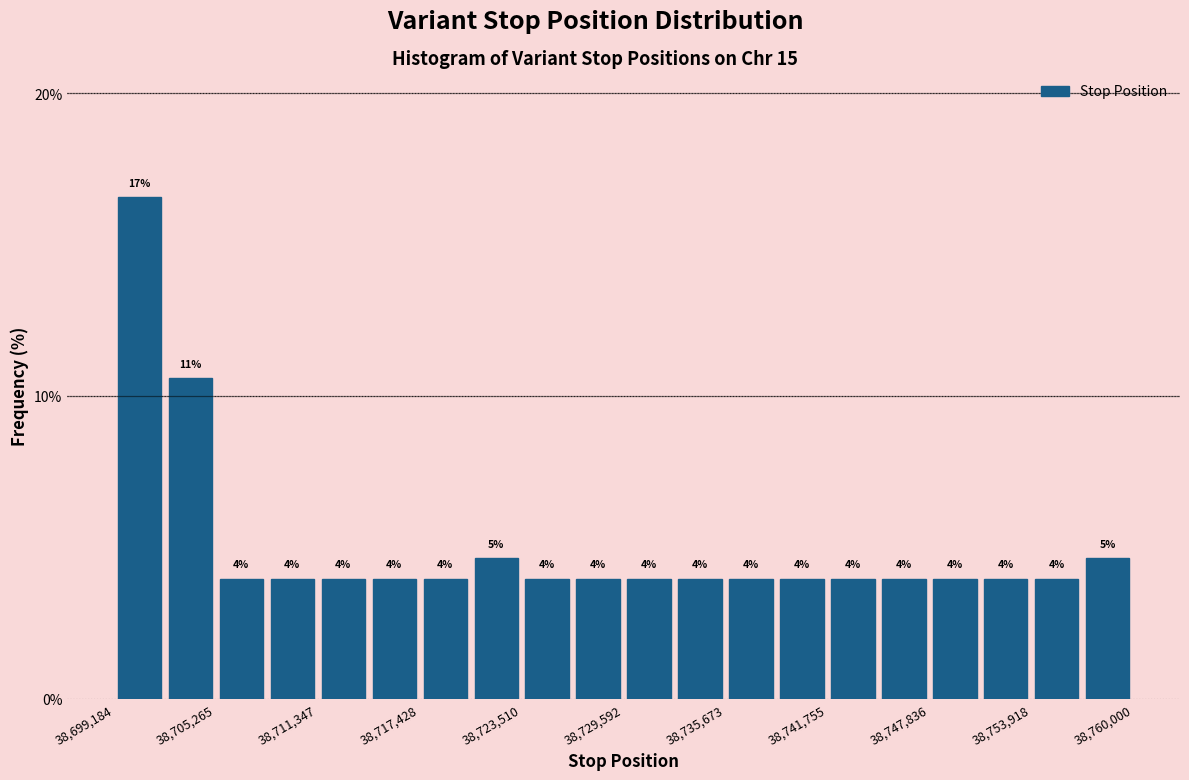

Around what value on the x-axis is the tallest bar? Give the approximate position of its centre, as read against the axis.

38701000